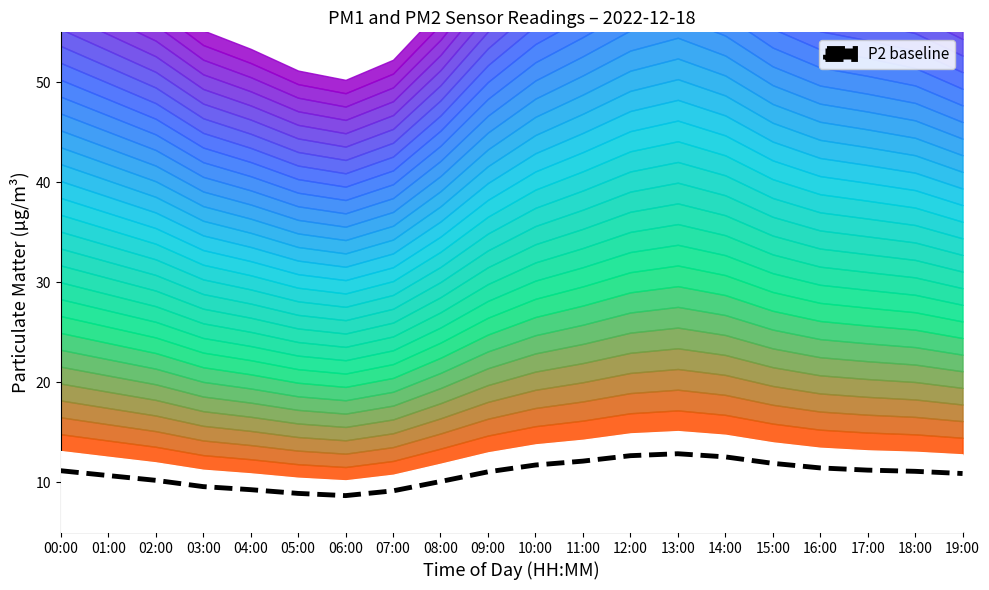

Which label corresponds to the smallest value in the chart?

06:00